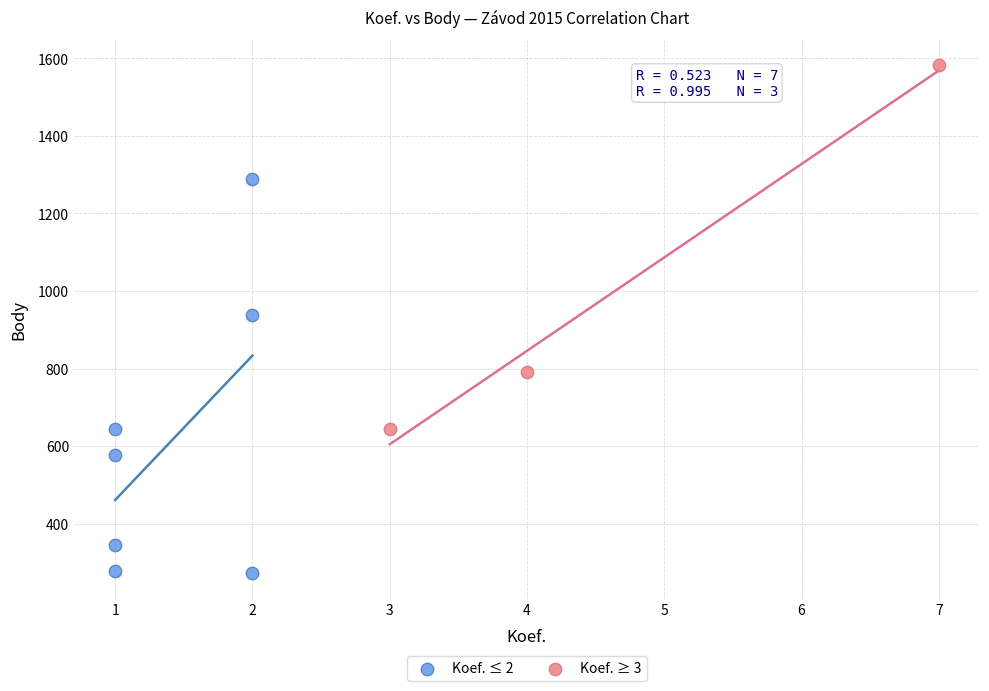

Which series reaches the minimum Y coordinate?

Koef. ≤ 2